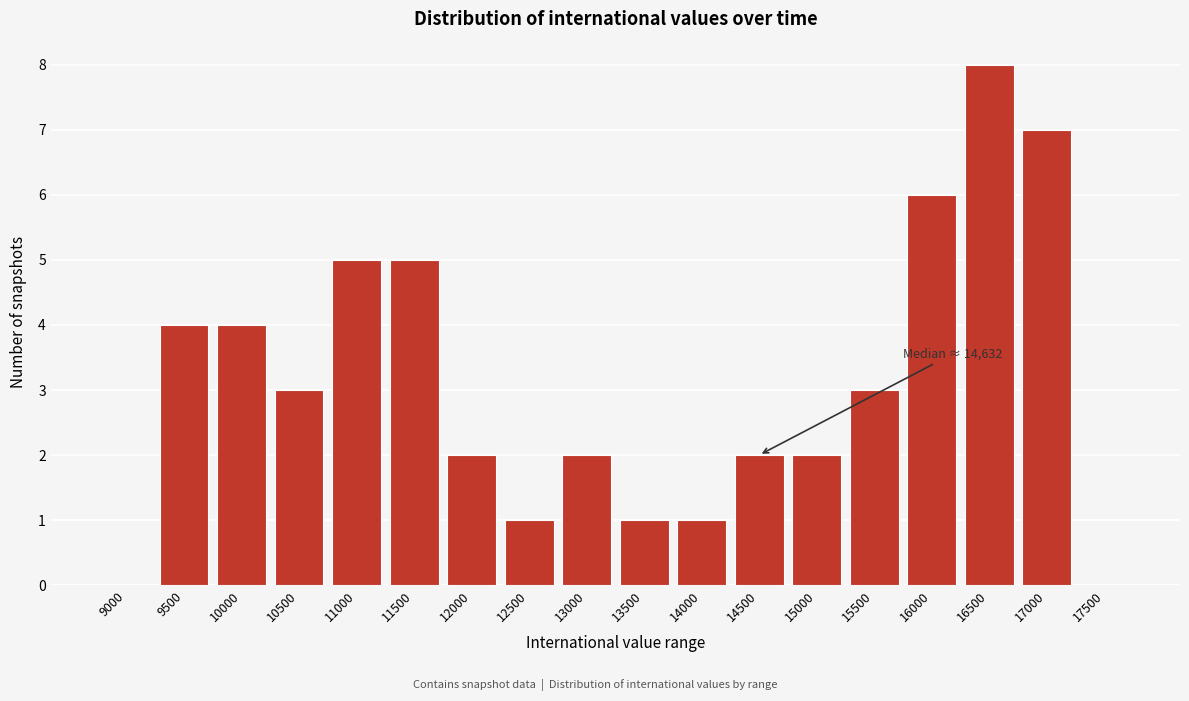

Reading left to right, what are all the values shown in this chart?

9000=0	9500=4	10000=4	10500=3	11000=5	11500=5	12000=2	12500=1	13000=2	13500=1	14000=1	14500=2	15000=2	15500=3	16000=6	16500=8	17000=7	17500=0